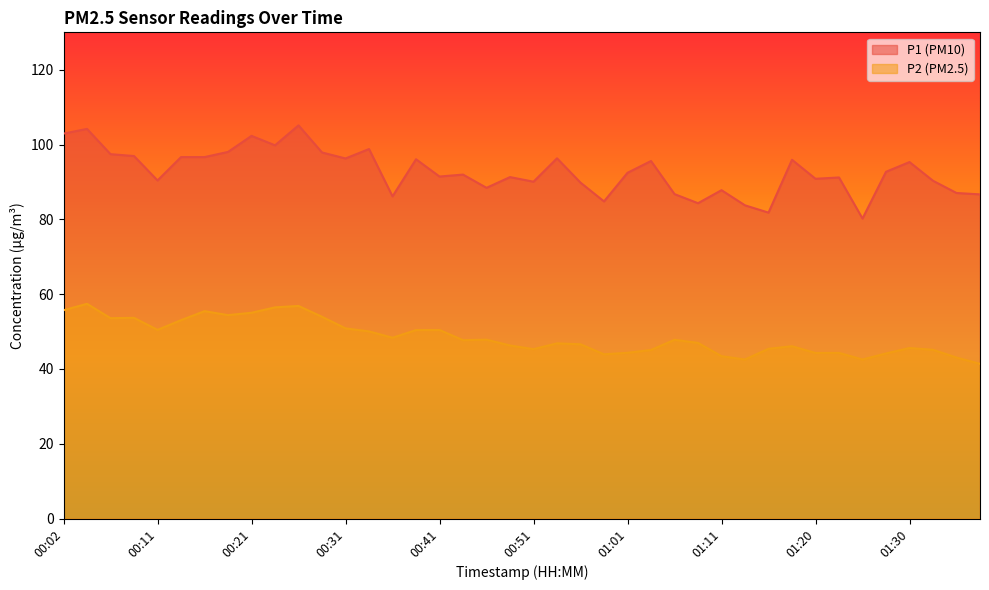

What is the difference between the highest and lowest values at 00:36?

37.8